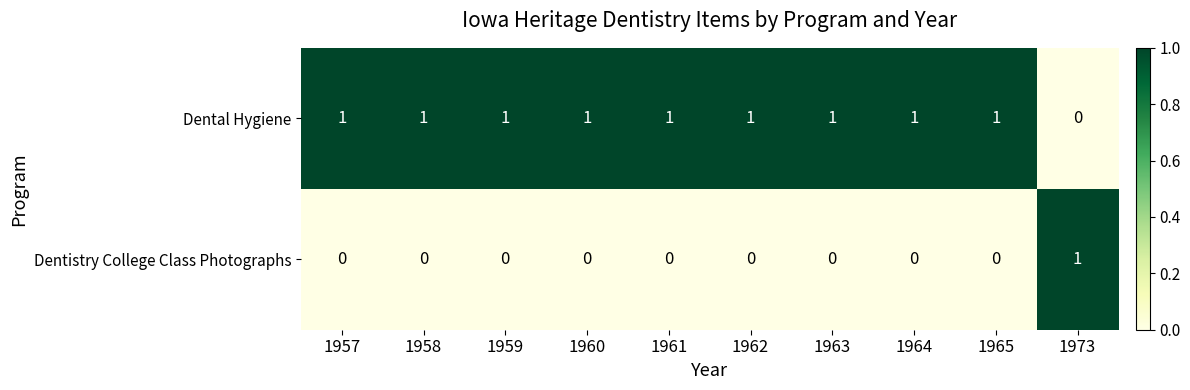

At which label does Dental Hygiene reach its minimum?

1973